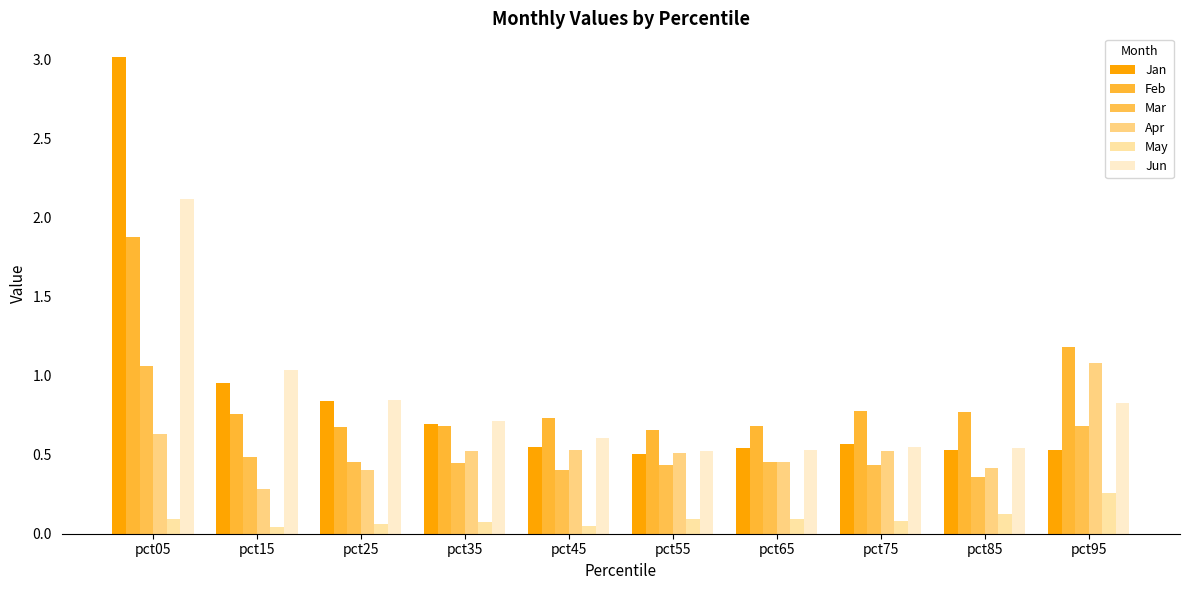

At how many categories does at least one series exceed 1?

3